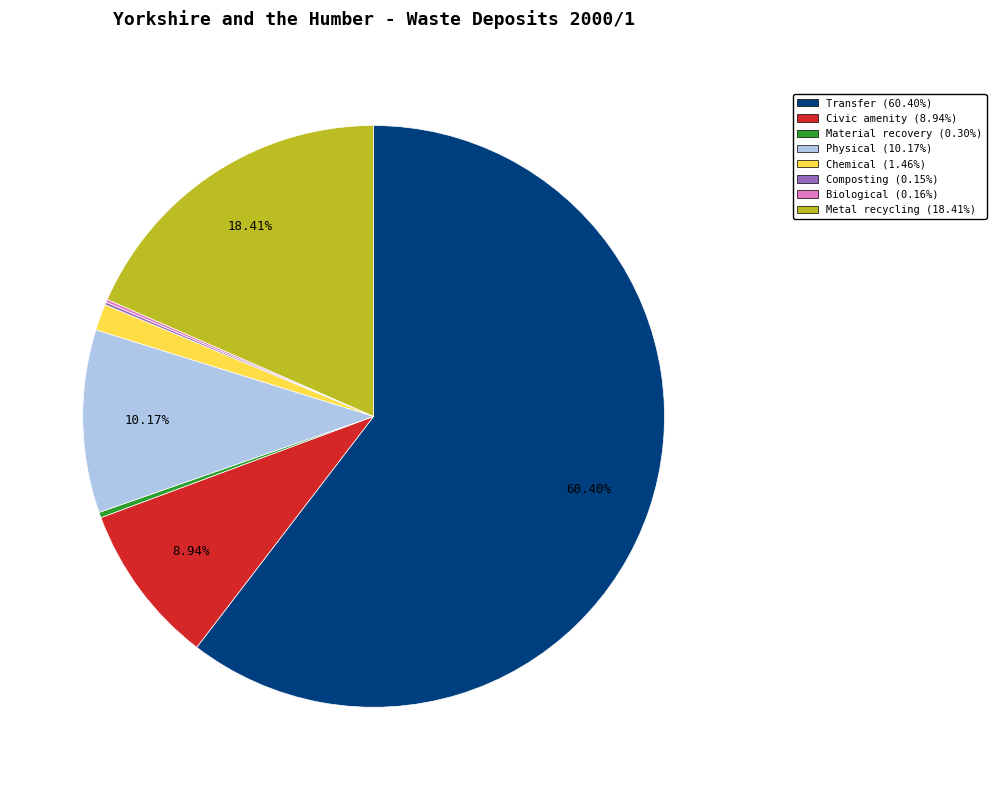

To the nearest percent, what percentage of the pie is Civic amenity?

9%